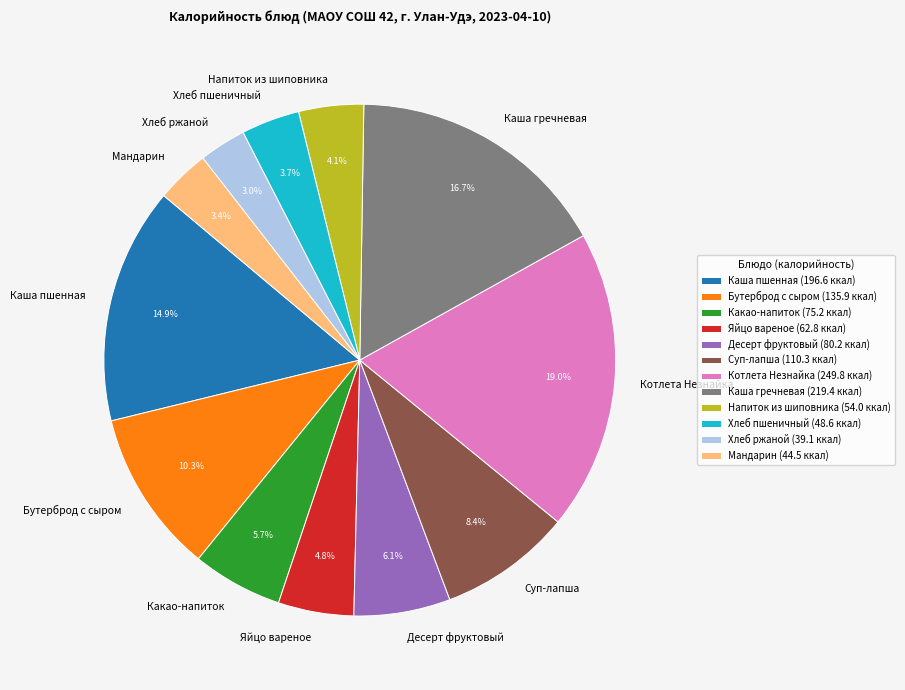

Does any single category account for the majority?

No